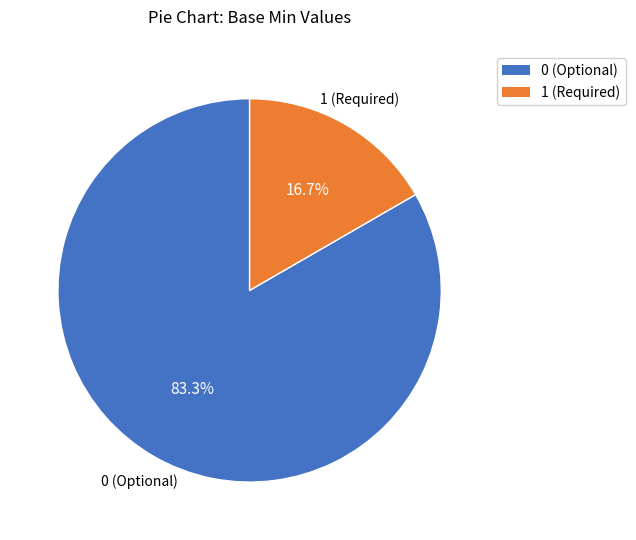

How many slices are in this pie chart?

2